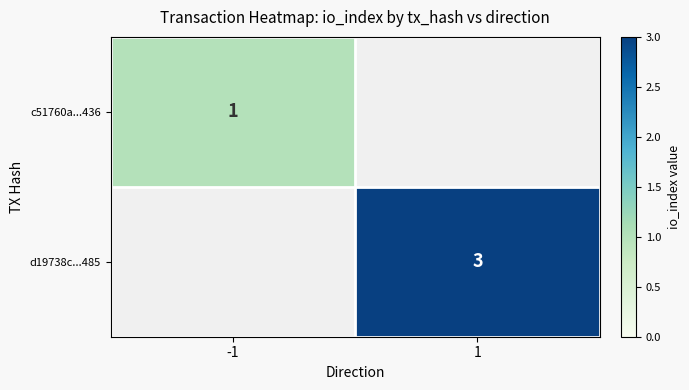

Is it true that d19738c...485 equals 1 at 1?

False